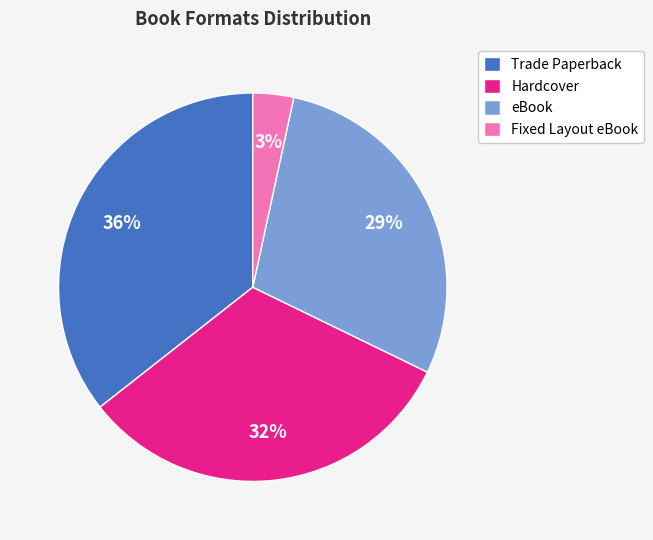

To the nearest percent, what is the average slice percentage?

25%